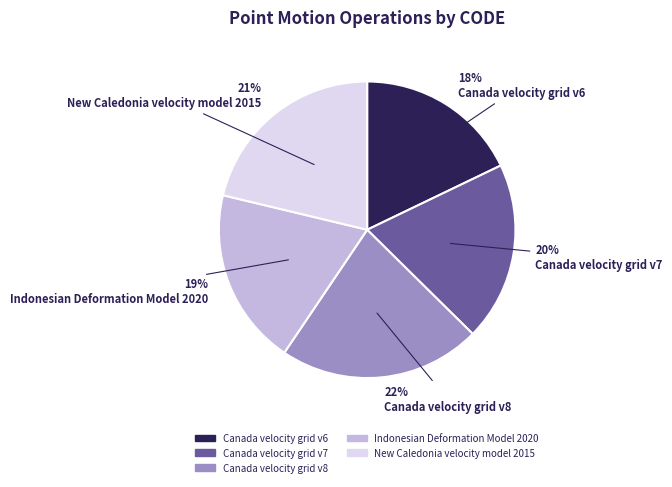

Combined, do Indonesian Deformation Model 2020 and Canada velocity grid v8 account for over 50%?

No